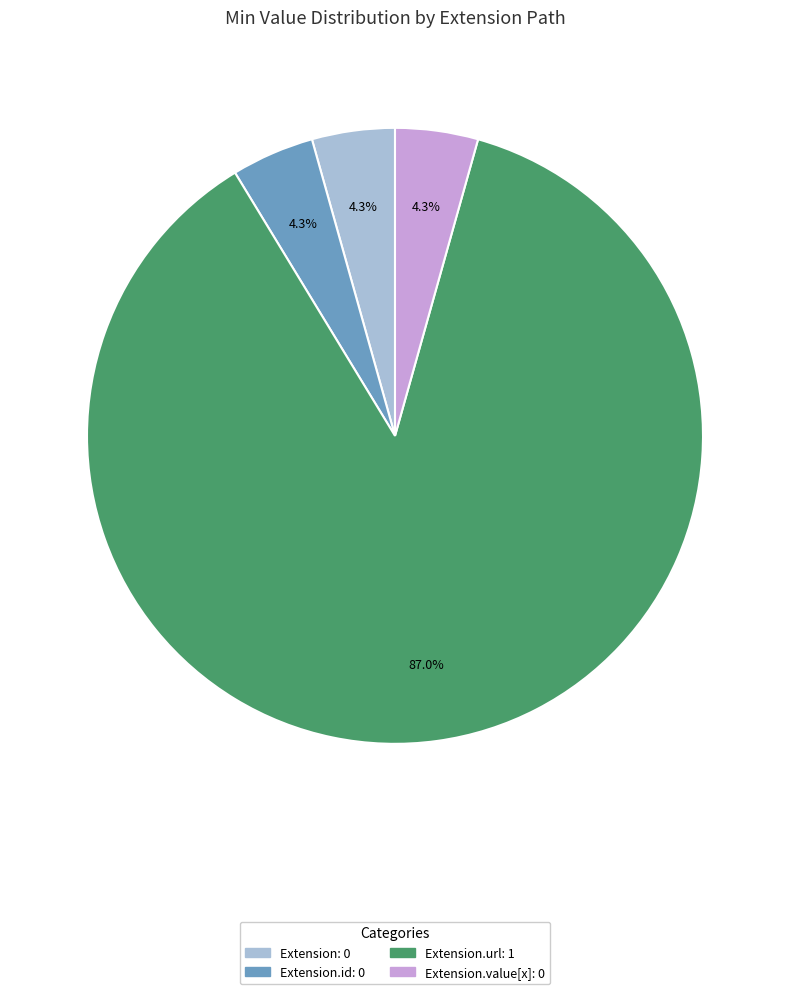

Is there any slice that represents more than half of the pie?

Yes